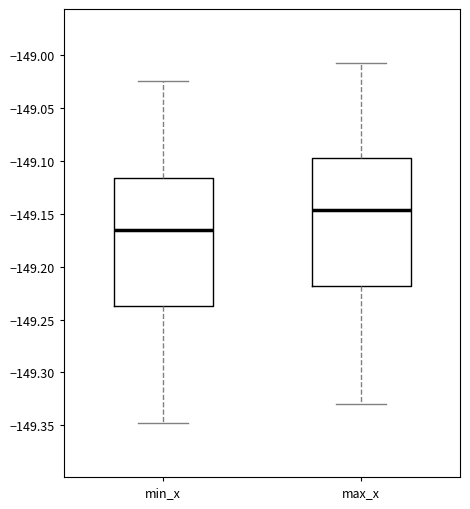

Which box has the highest median line?

max_x